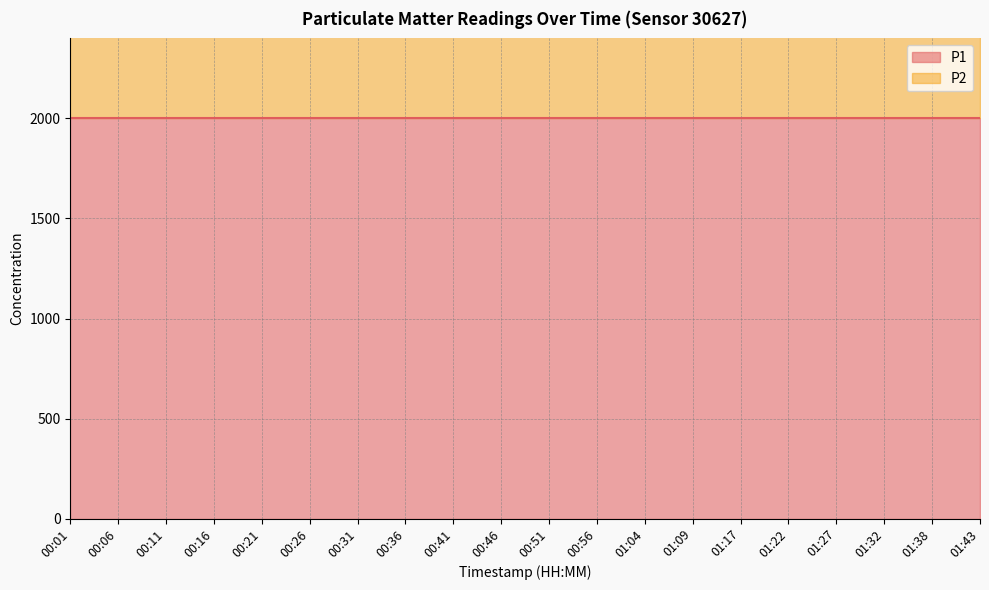

Which series has the widest spread of values?

P1